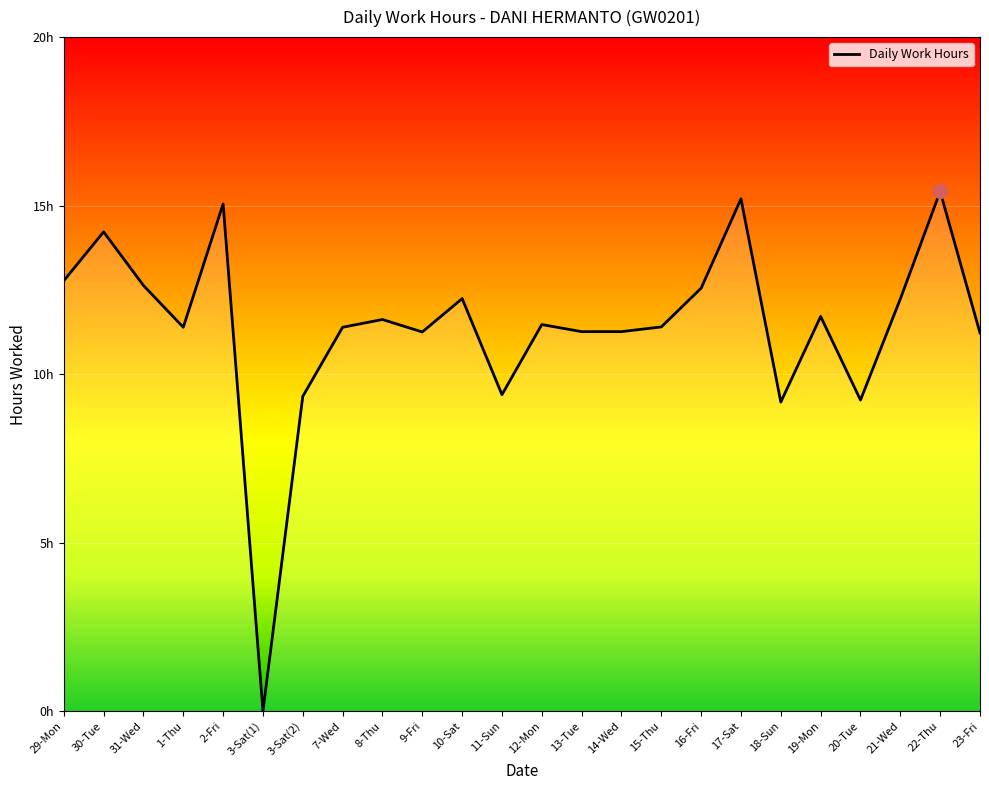

Does the chart display data point markers on the line(s)?

No